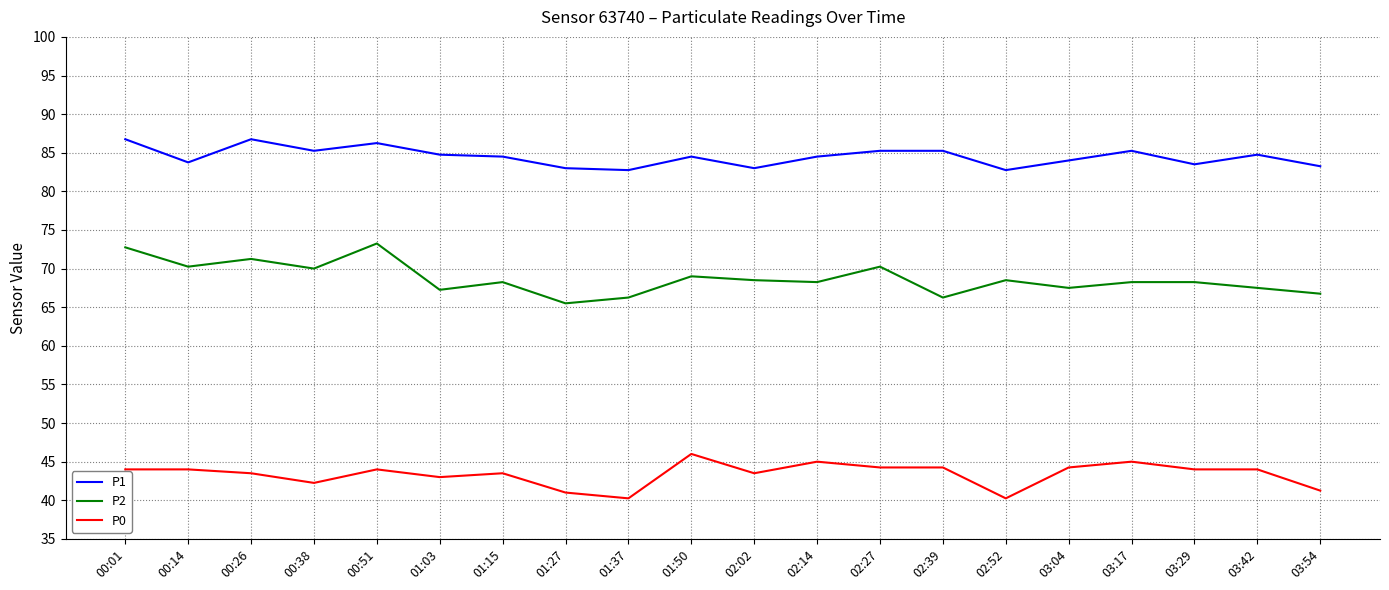

What are all the series names shown in the legend?

P1, P2, P0